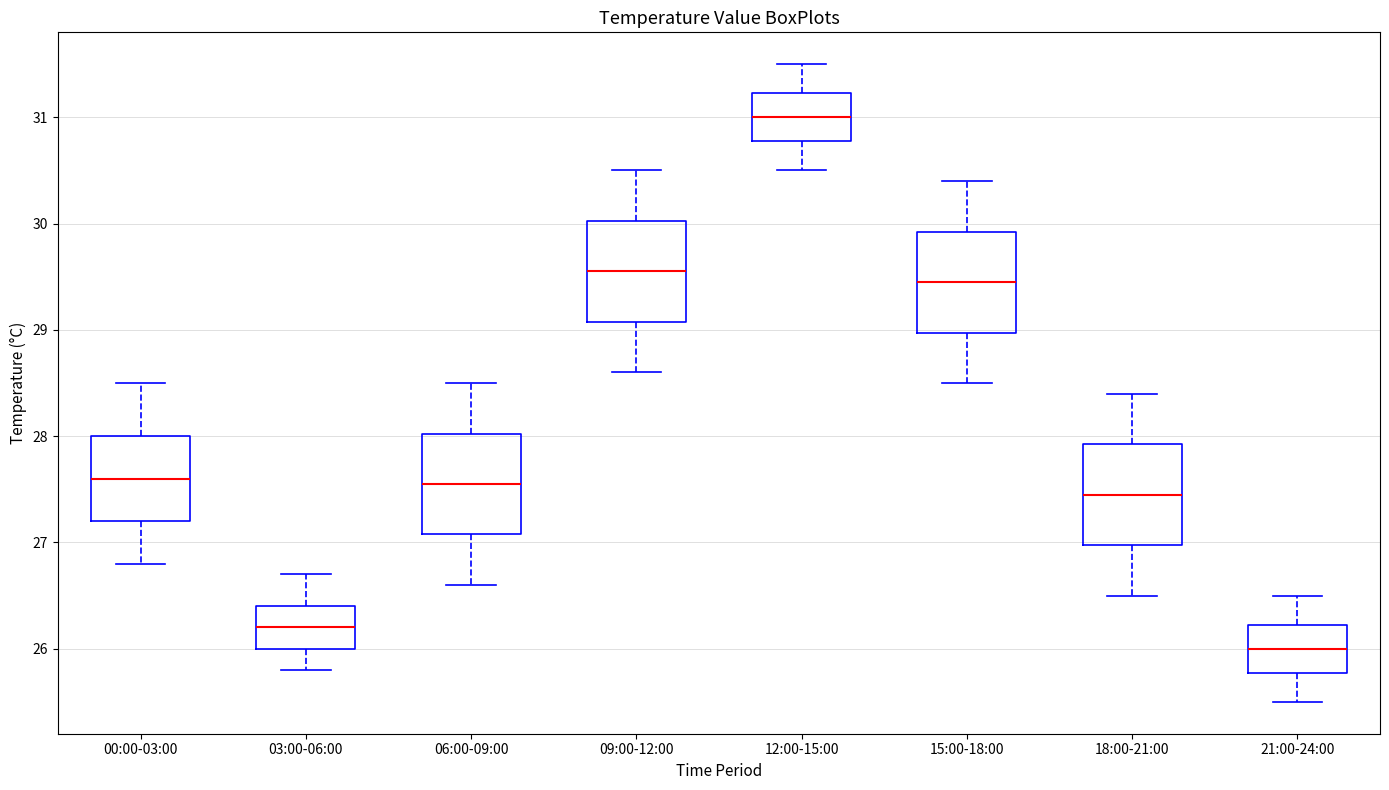

Where does the median line of the box for 15:00-18:00 sit on the y-axis? The values are not printed on the chart, so give them approximately, as read against the axis.

29.5